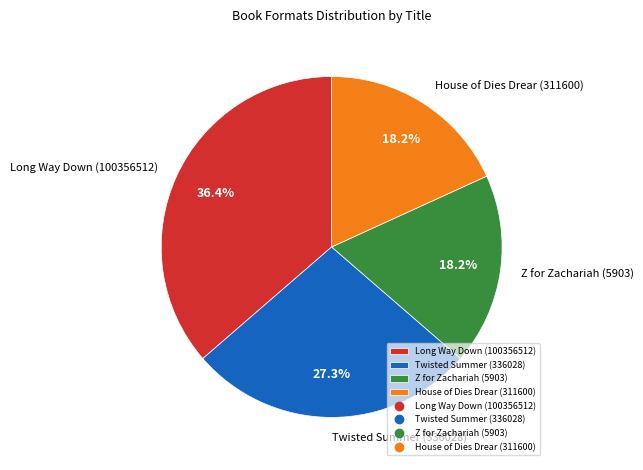

To the nearest percent, what portion does House of Dies Drear (311600) represent?

18%